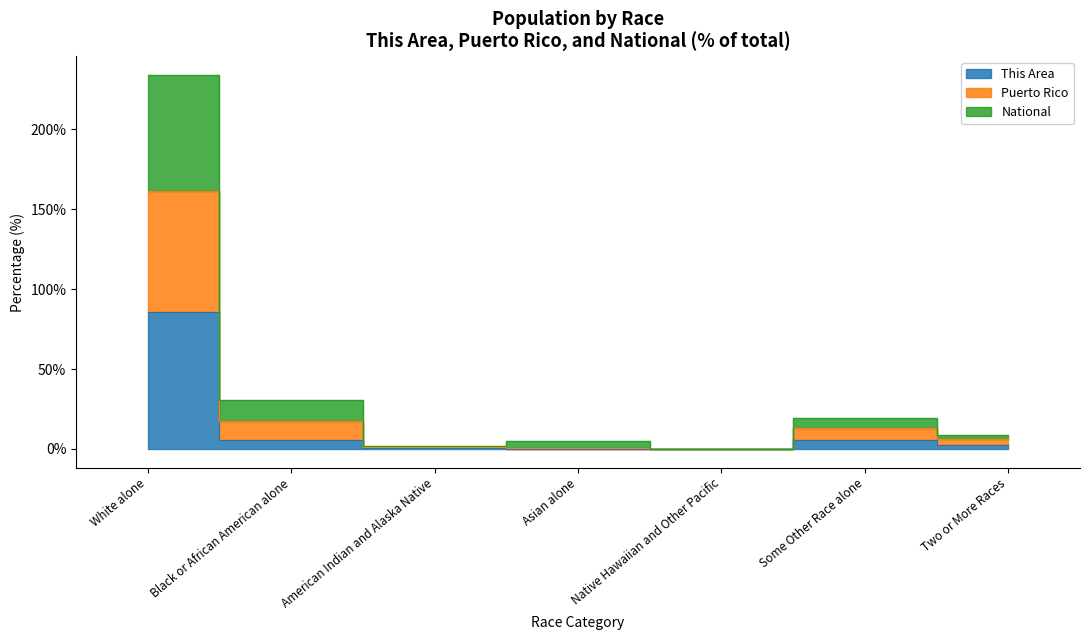

Is it true that National equals 0.1 at Native Hawaiian and Other Pacific?

False